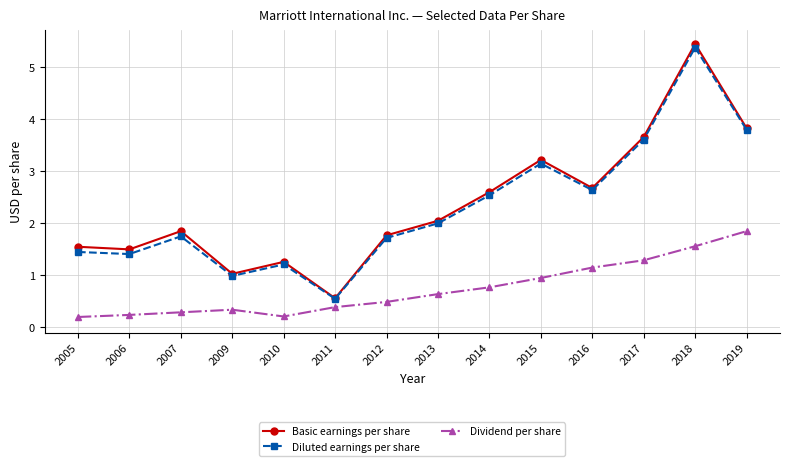

What is the value of the Diluted earnings per share point at the 9th from the left?

2.5